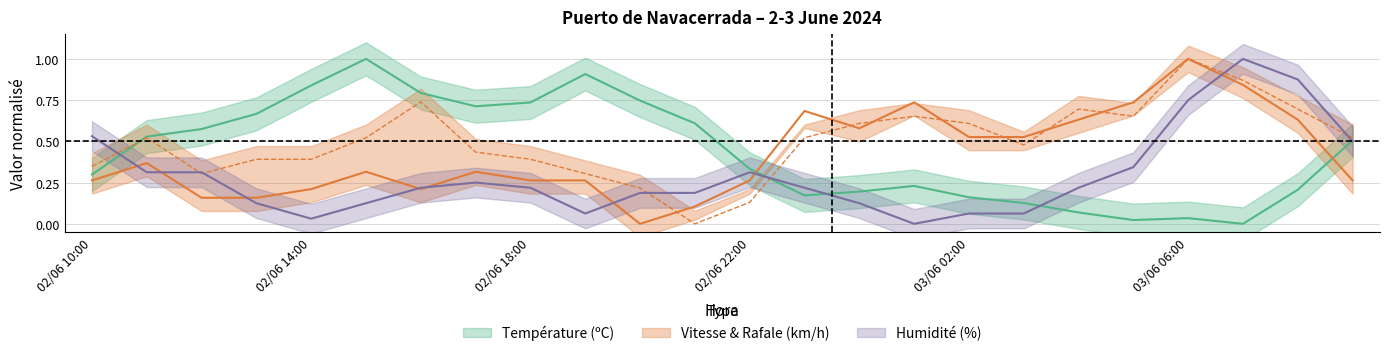

What is the difference between the highest and lowest values at 02/06 12:00?

0.4